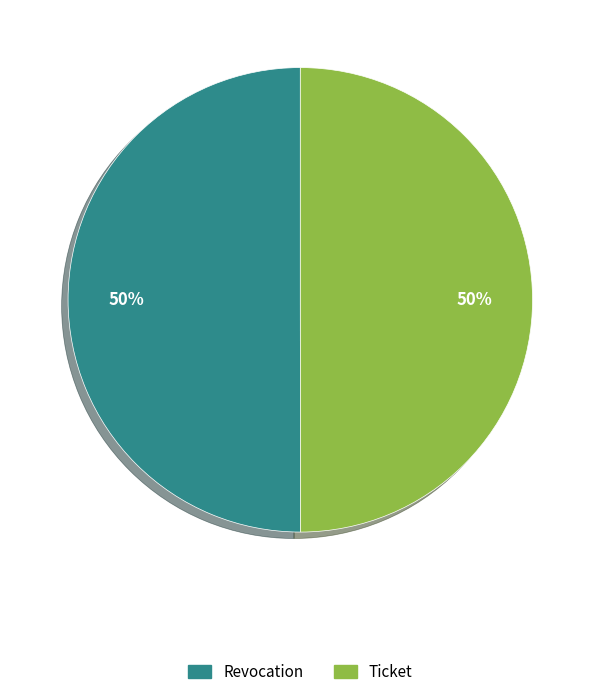

To the nearest percent, what percentage of the pie is Ticket?

50%